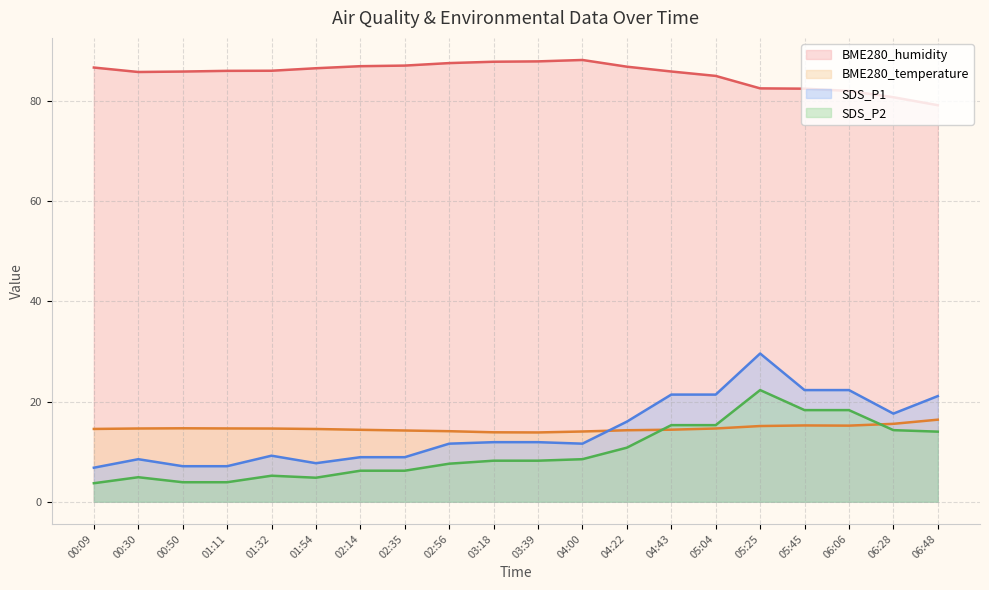

In SDS_P2, how many points are lower than both neighbors (excluding endpoints)?

1